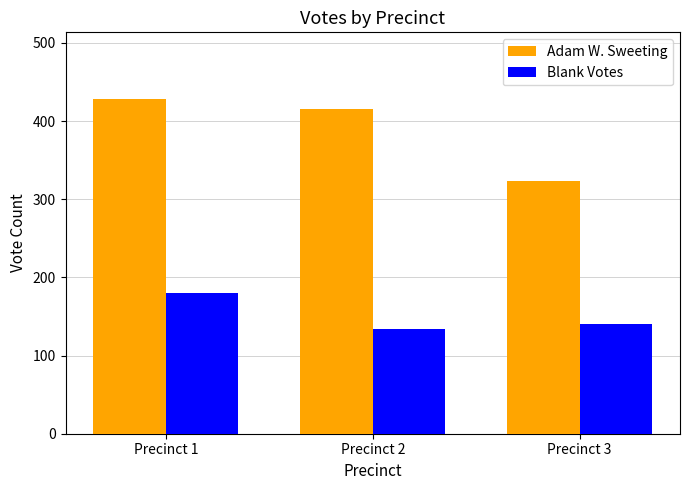

Is it true that Blank Votes equals 48 at Precinct 1?

False